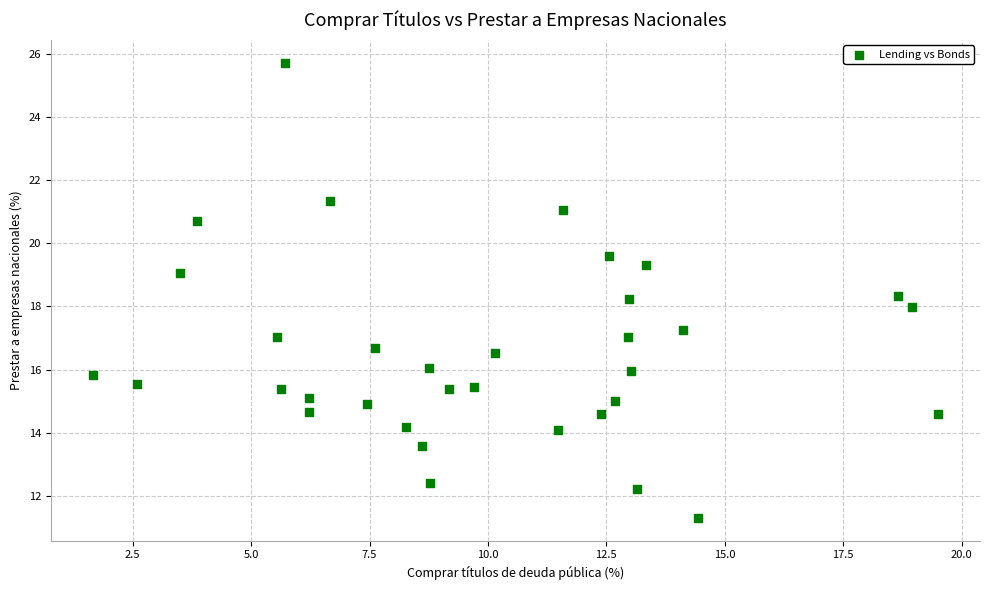

What is the range of Y values (max minus min)?

14.4